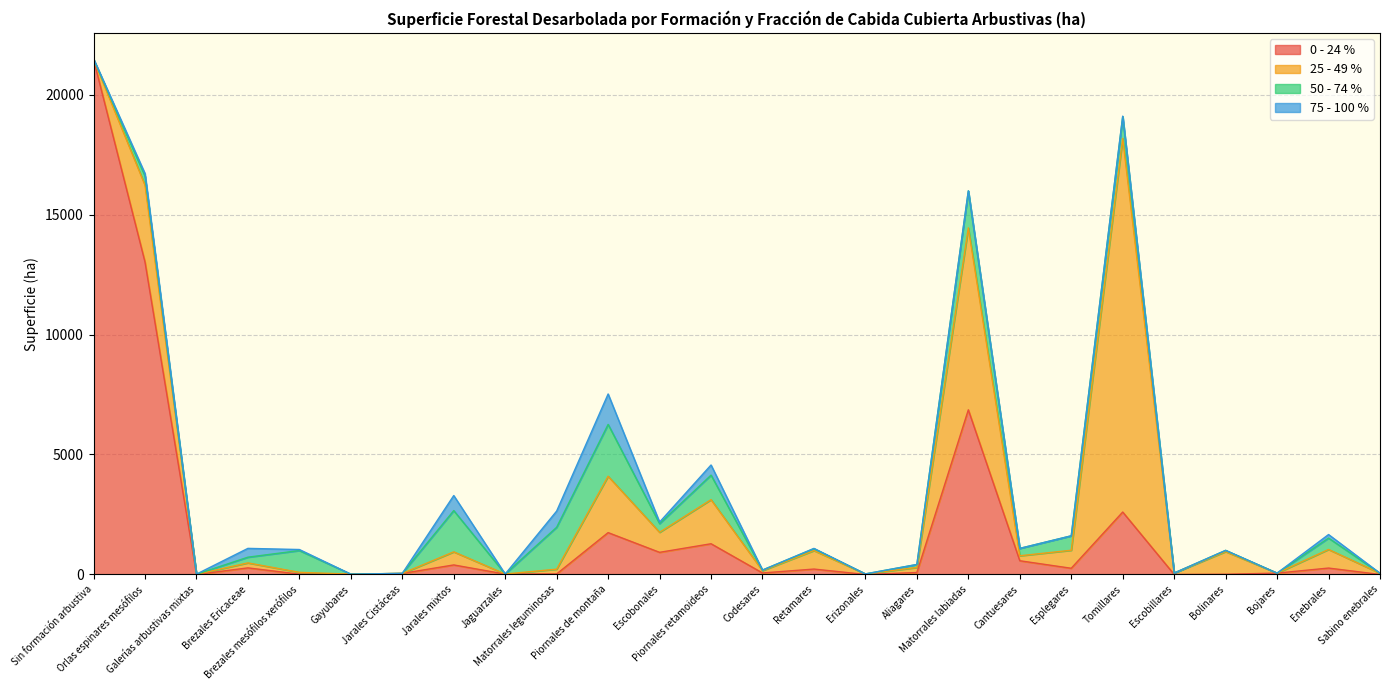

True or false: 50 - 74 % has a value of 2470.7 at Matorrales leguminosas.

False